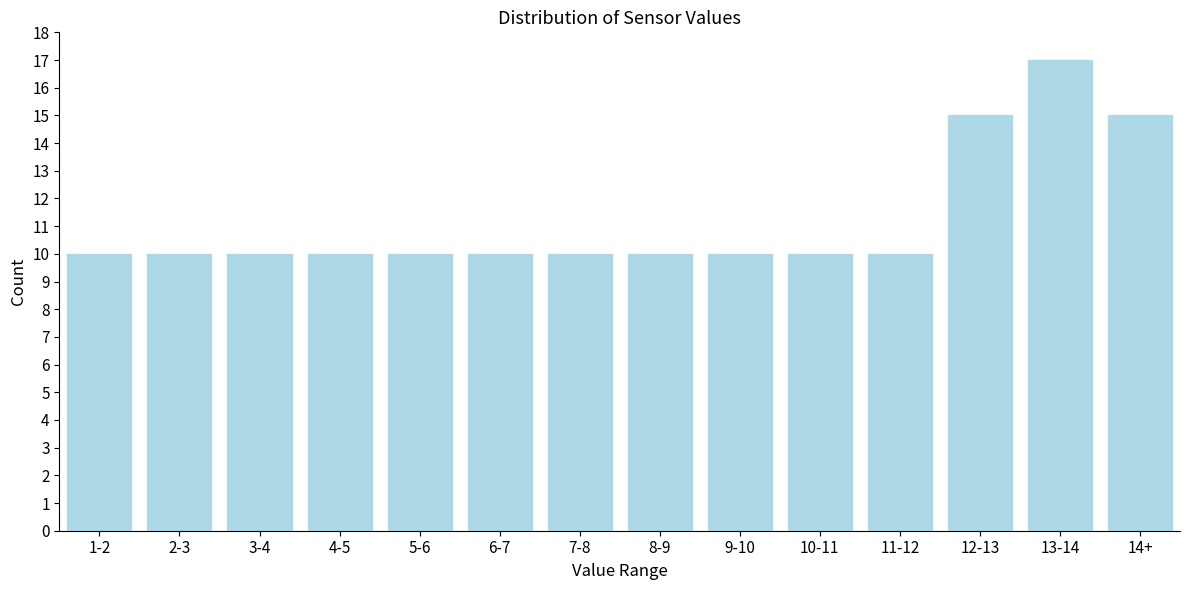

Reading left to right, extract all data points from this chart.

1-2=10	2-3=10	3-4=10	4-5=10	5-6=10	6-7=10	7-8=10	8-9=10	9-10=10	10-11=10	11-12=10	12-13=15	13-14=17	14+=15